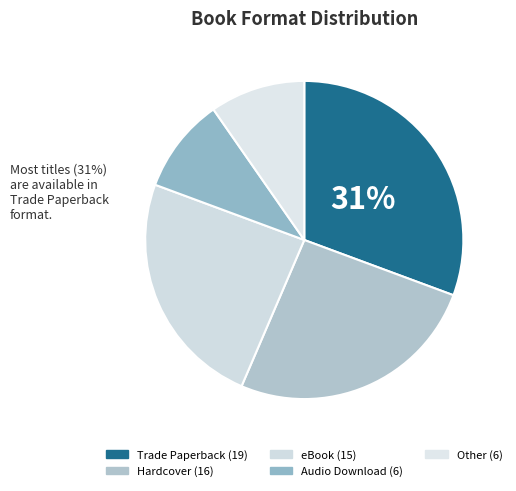

How many segments does this pie chart have?

5